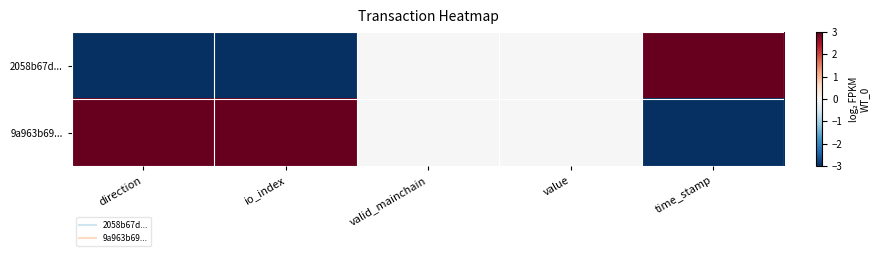

At how many categories does at least one series exceed 2?

3